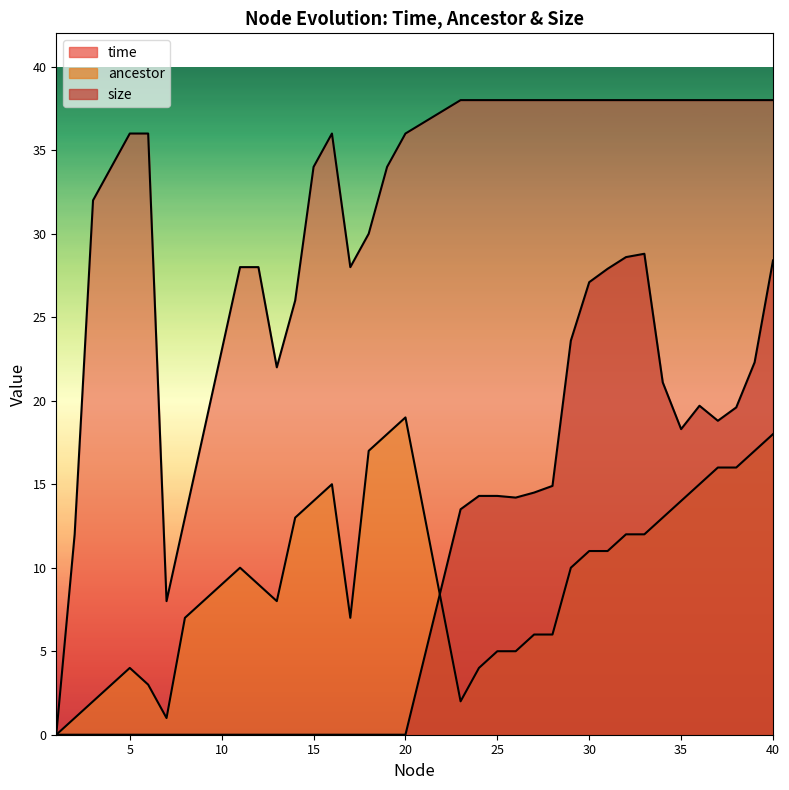

List the series in order of their overall mean, lowest first.

size, ancestor, time